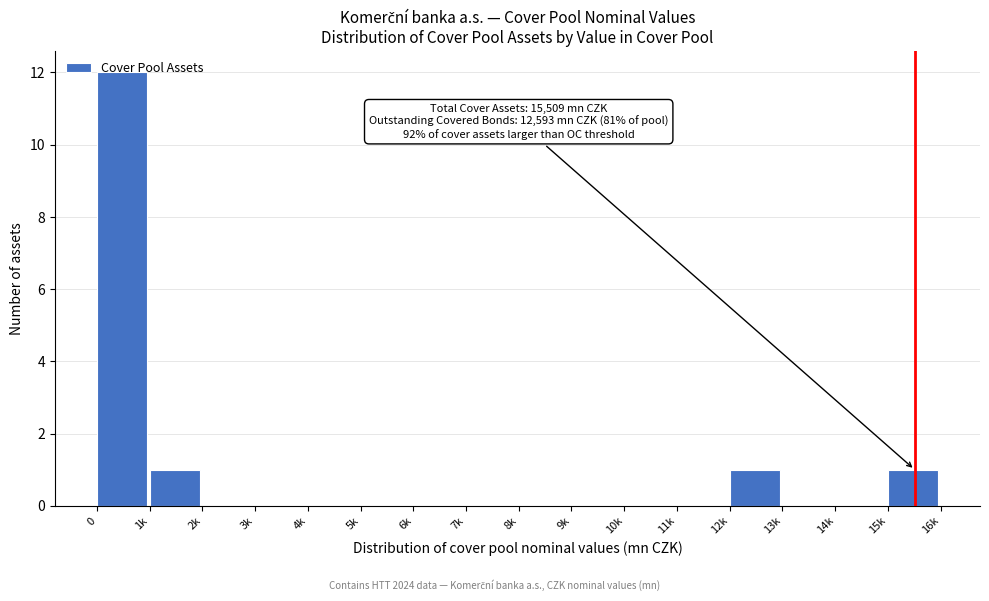

What is the greatest value displayed?

12